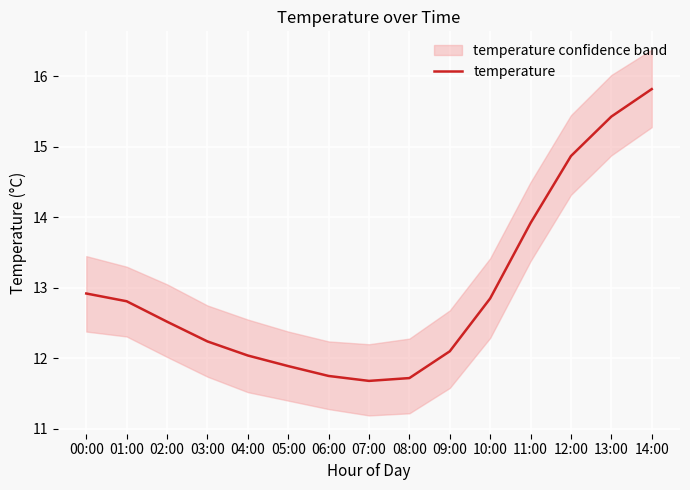

List the labels in order of value, smallest first.

07:00, 08:00, 06:00, 05:00, 04:00, 09:00, 03:00, 02:00, 01:00, 10:00, 00:00, 11:00, 12:00, 13:00, 14:00